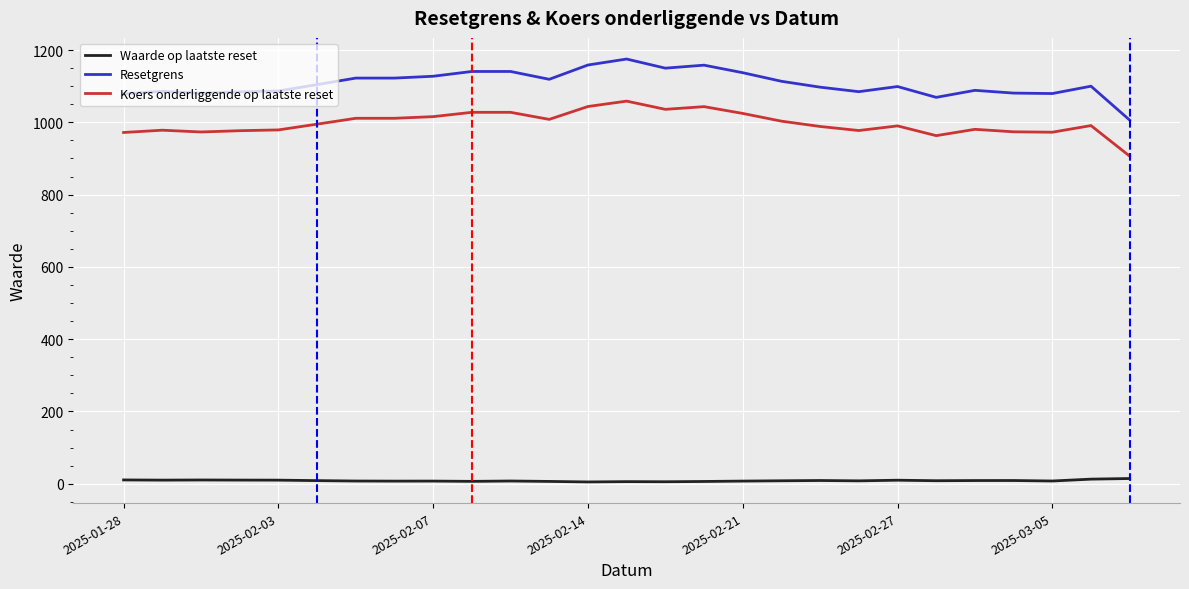

What is the greatest value displayed?

1175.0